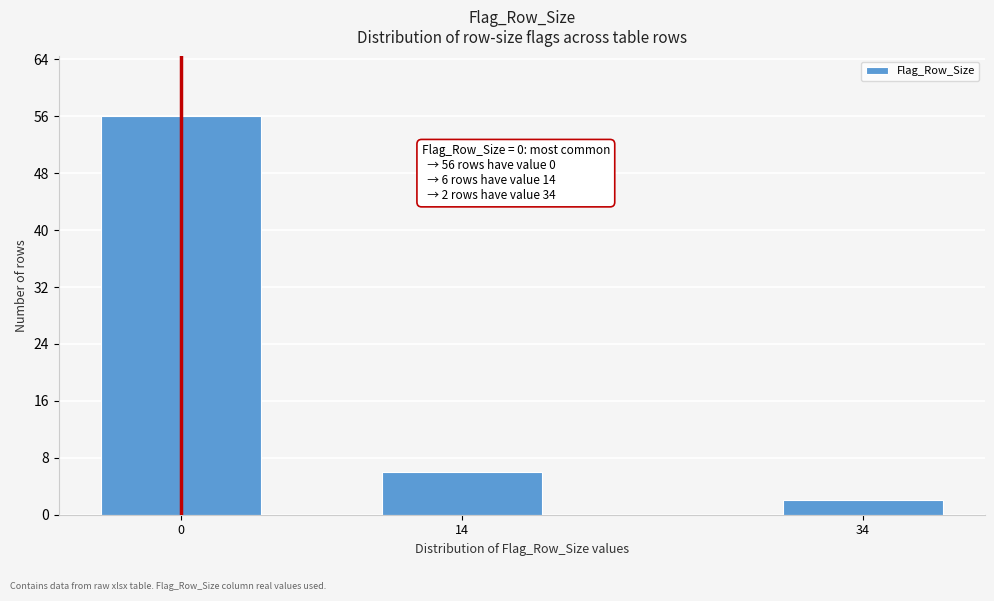

Reading left to right, transcribe all the data shown in this chart.

0=56	14=6	34=2